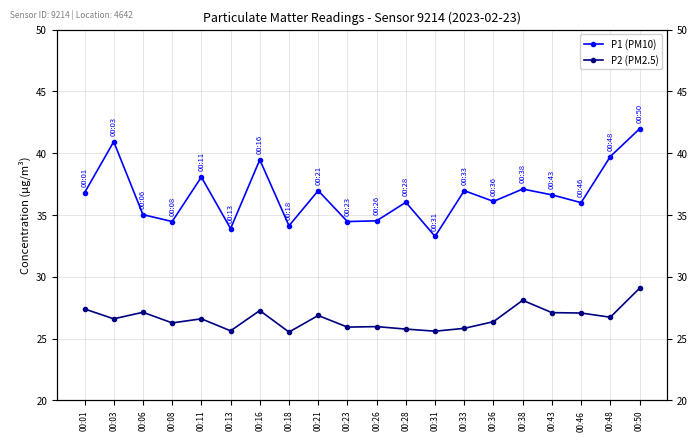

Reading left to right, list all the values displayed in this chart.

P1 (PM10): 00:01=36.8	00:03=40.9	00:06=35.0	00:08=34.5	00:11=38.1	00:13=33.9	00:16=39.5	00:18=34.1	00:21=37.0	00:23=34.5	00:26=34.5	00:28=36.0	00:31=33.3	00:33=37.0	00:36=36.1	00:38=37.1	00:43=36.6	00:46=36.0	00:48=39.7	00:50=42.0
P2 (PM2.5): 00:01=27.4	00:03=26.6	00:06=27.1	00:08=26.3	00:11=26.6	00:13=25.6	00:16=27.3	00:18=25.5	00:21=26.9	00:23=25.9	00:26=26.0	00:28=25.8	00:31=25.6	00:33=25.8	00:36=26.4	00:38=28.1	00:43=27.1	00:46=27.1	00:48=26.7	00:50=29.1